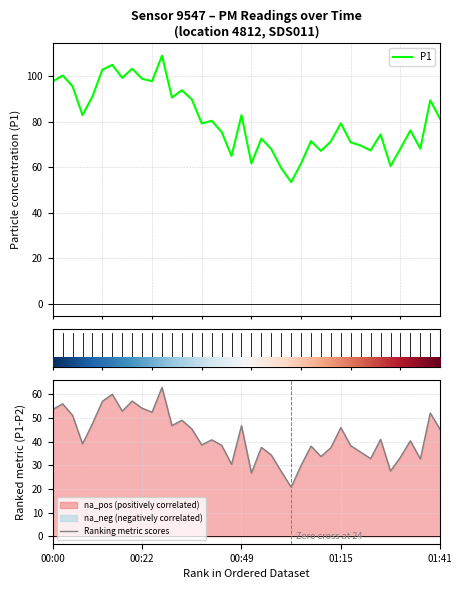

What is the value of the 16th point from the left?

79.2